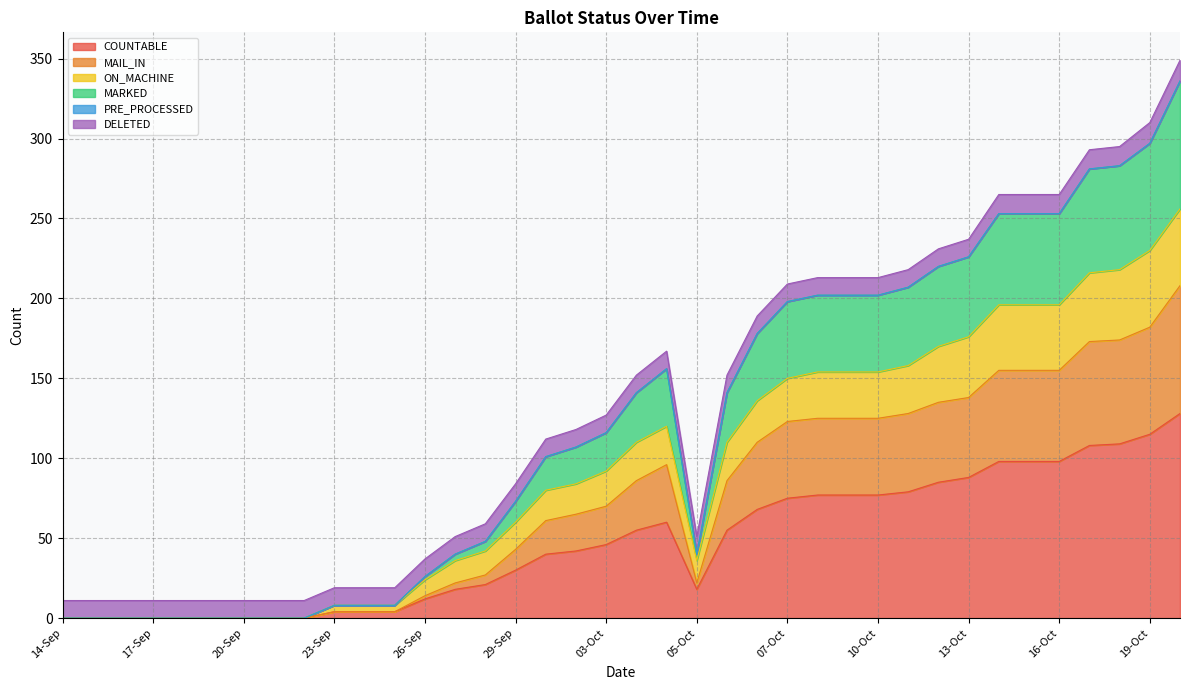

True or false: MAIL_IN and COUNTABLE cross at least once.

False